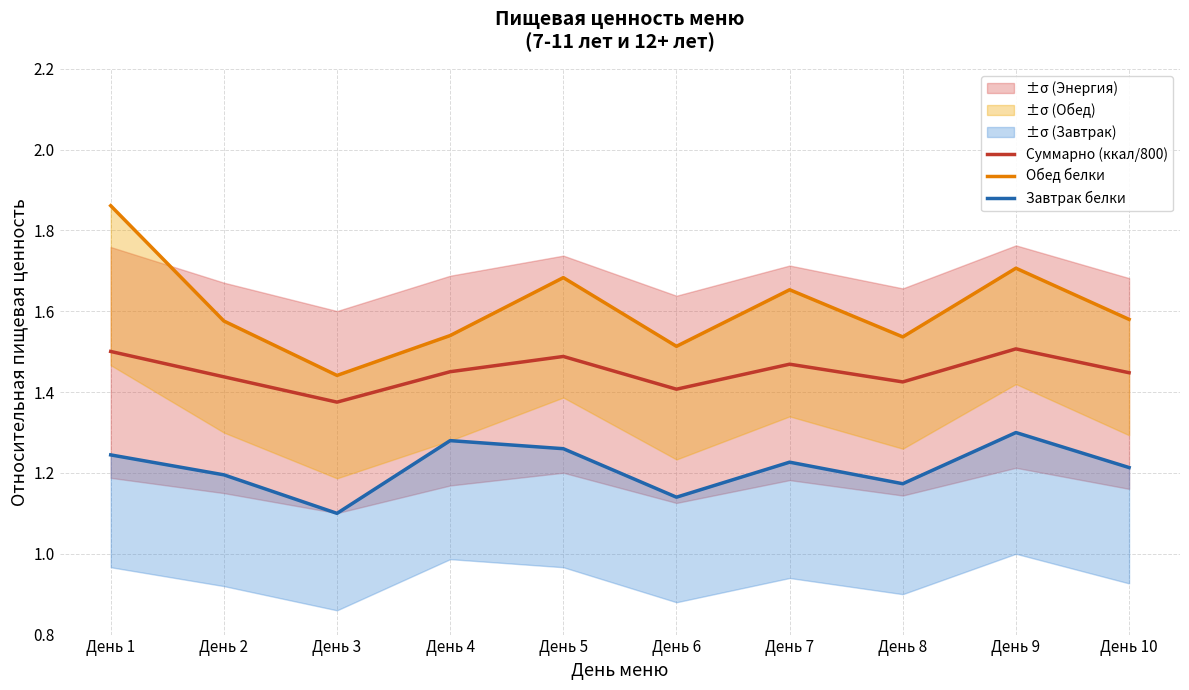

True or false: Завтрак белки and Обед белки cross at least once.

False